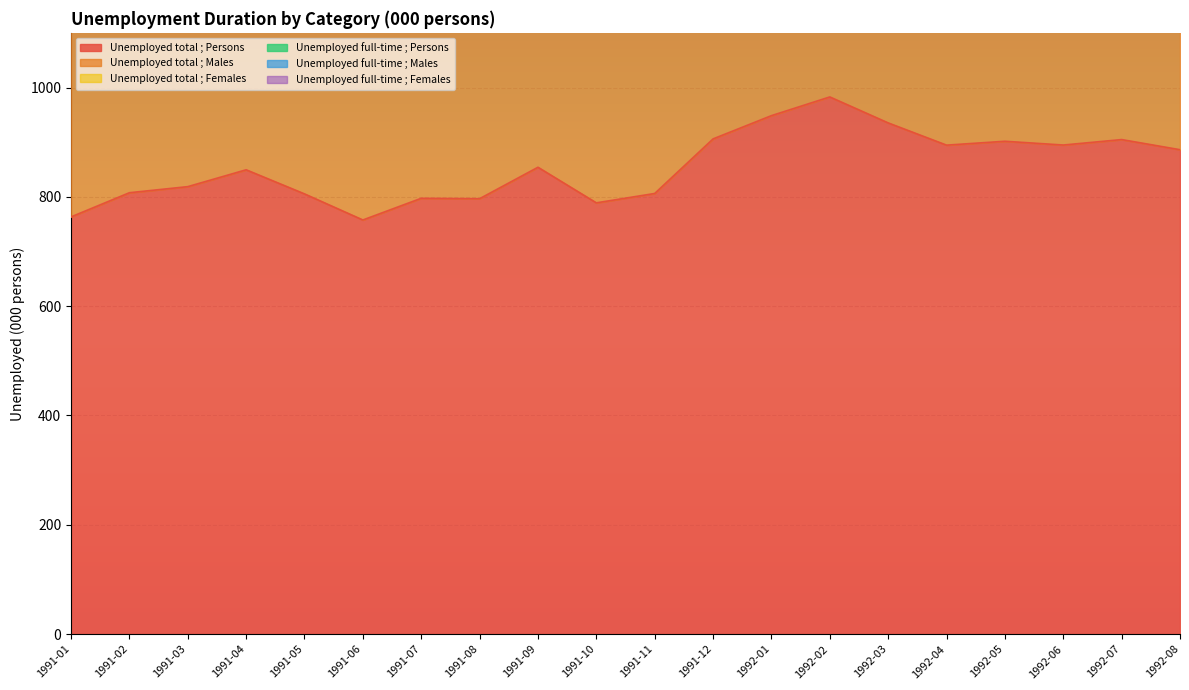

True or false: Unemployed full-time ; Persons and Unemployed total ; Males cross at least once.

False